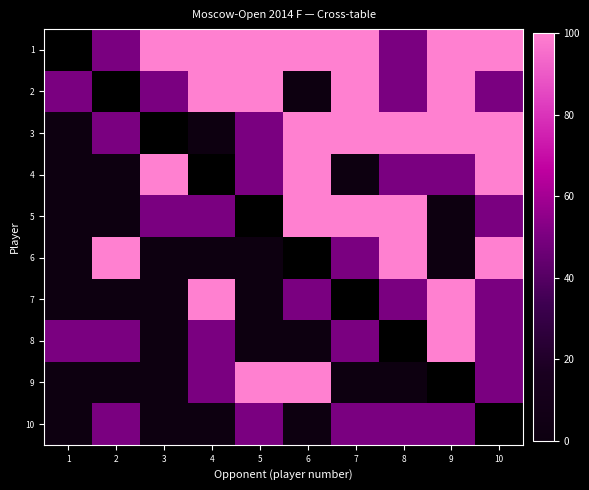

The 7 series shows 79.7 at 8. True or false?

False